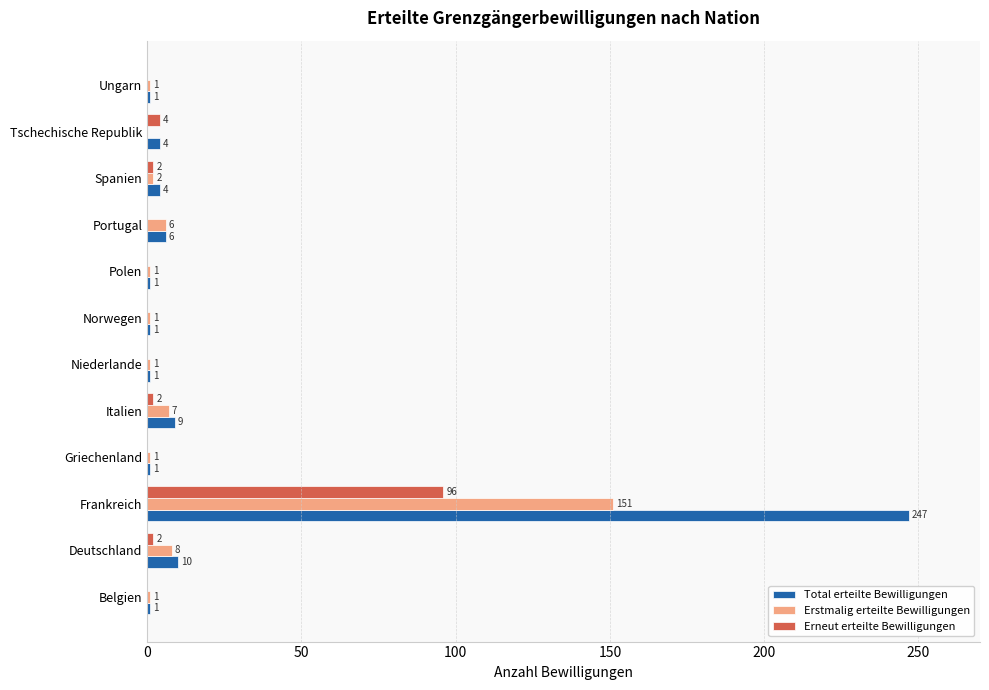

Count the number of data series in this chart.

3